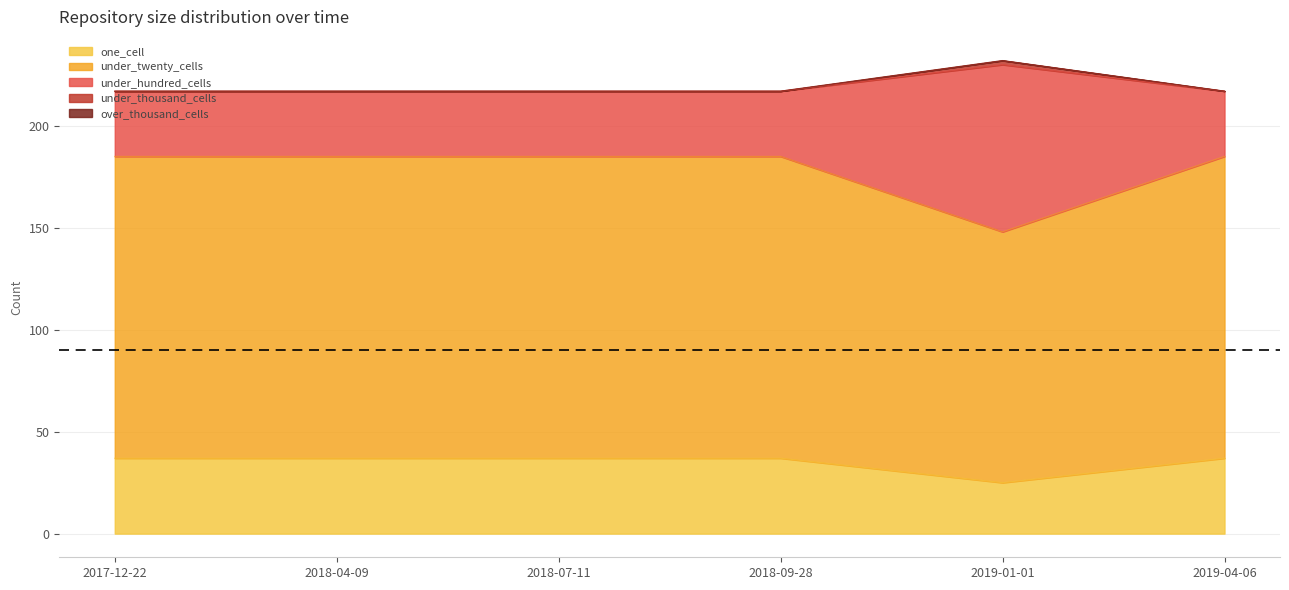

True or false: one_cell and under_thousand_cells intersect in this chart.

False